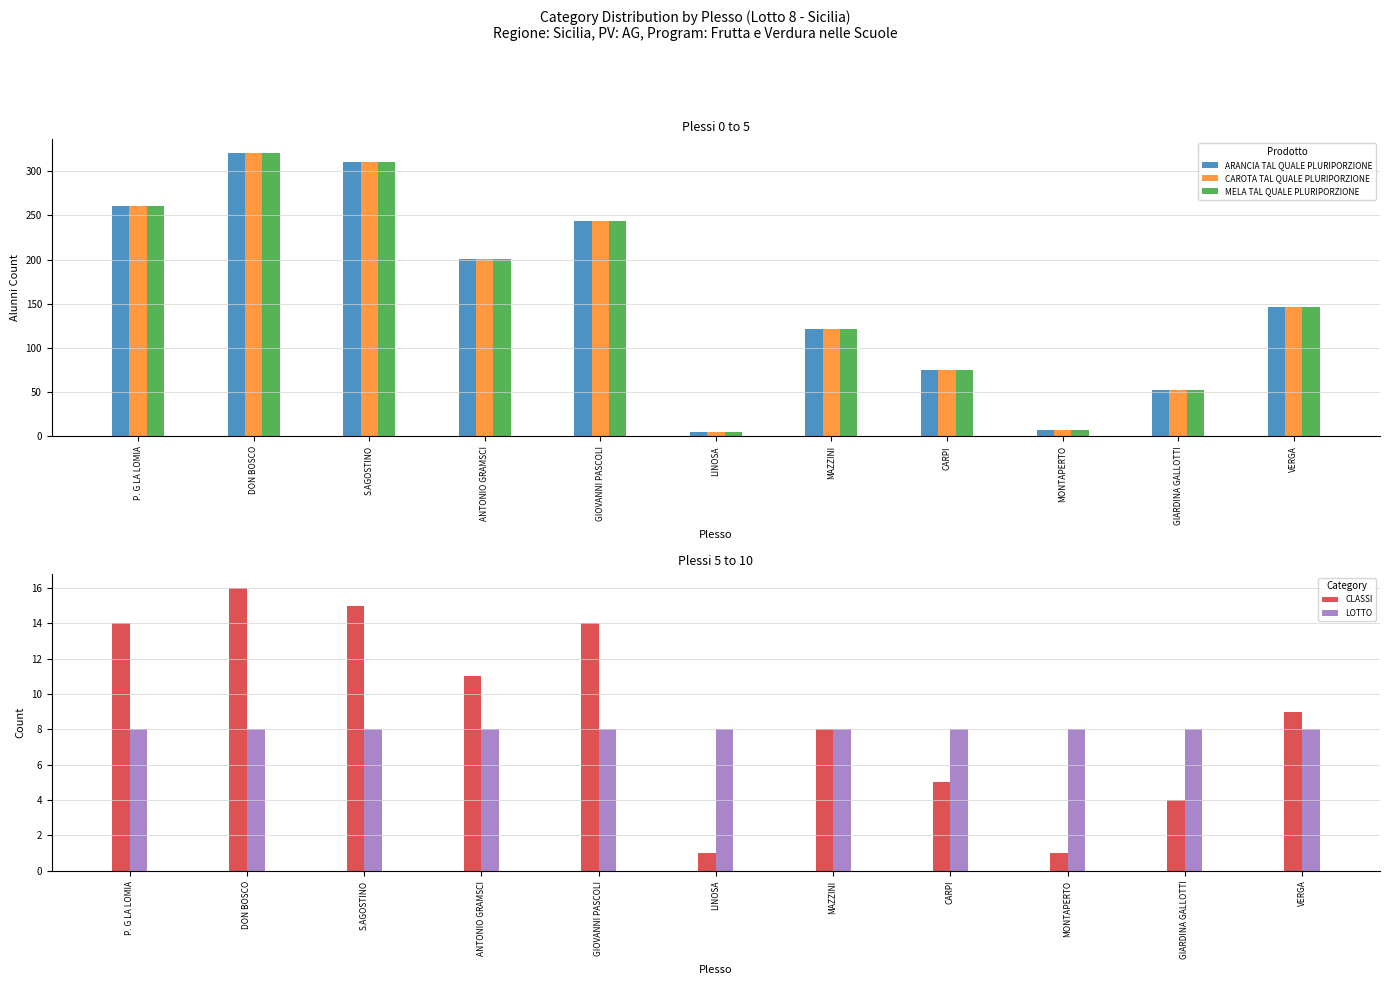

The value of ARANCIA TAL QUALE PLURIPORZIONE at GIARDINA GALLOTTI is 52. True or false?

True